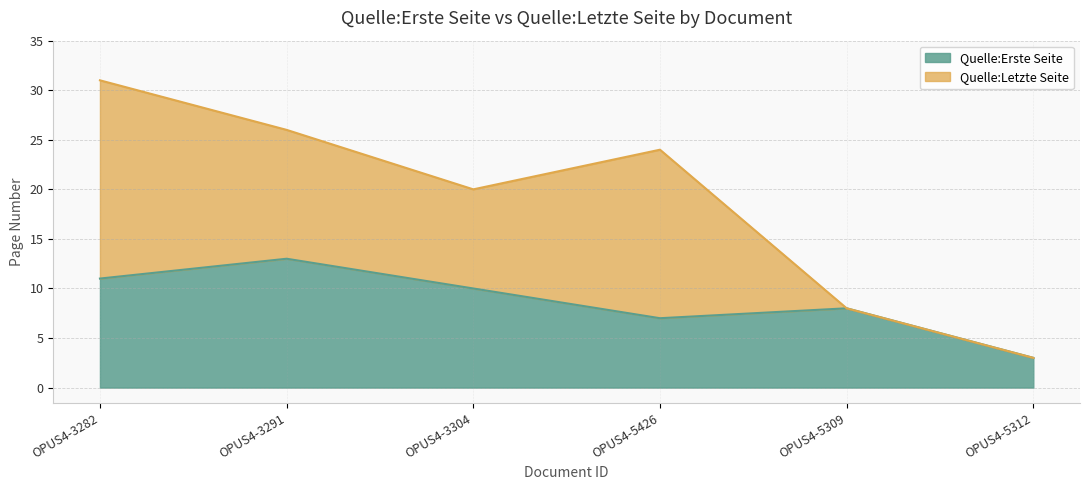

Reading left to right, extract all data points from this chart.

Quelle:Erste Seite: 11	13	10	7	8	3
Quelle:Letzte Seite: 31	26	20	24	8	3